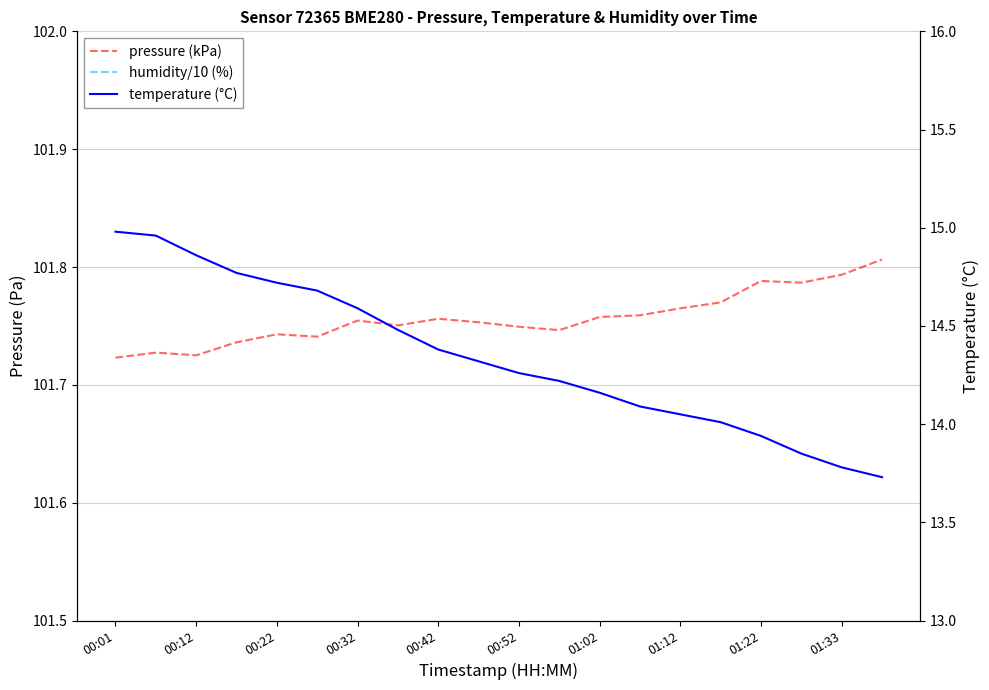

Which category has the lowest value across all series?

00:01